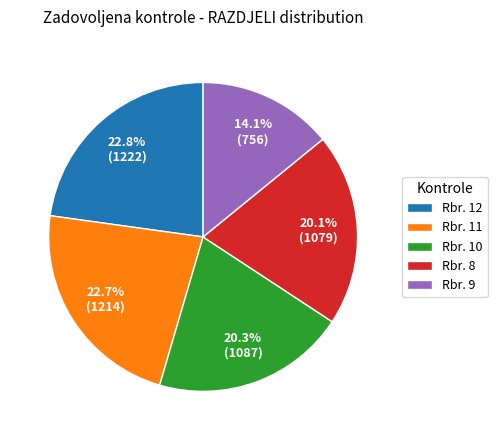

What portion of the pie excludes Rbr. 12?

77.2%